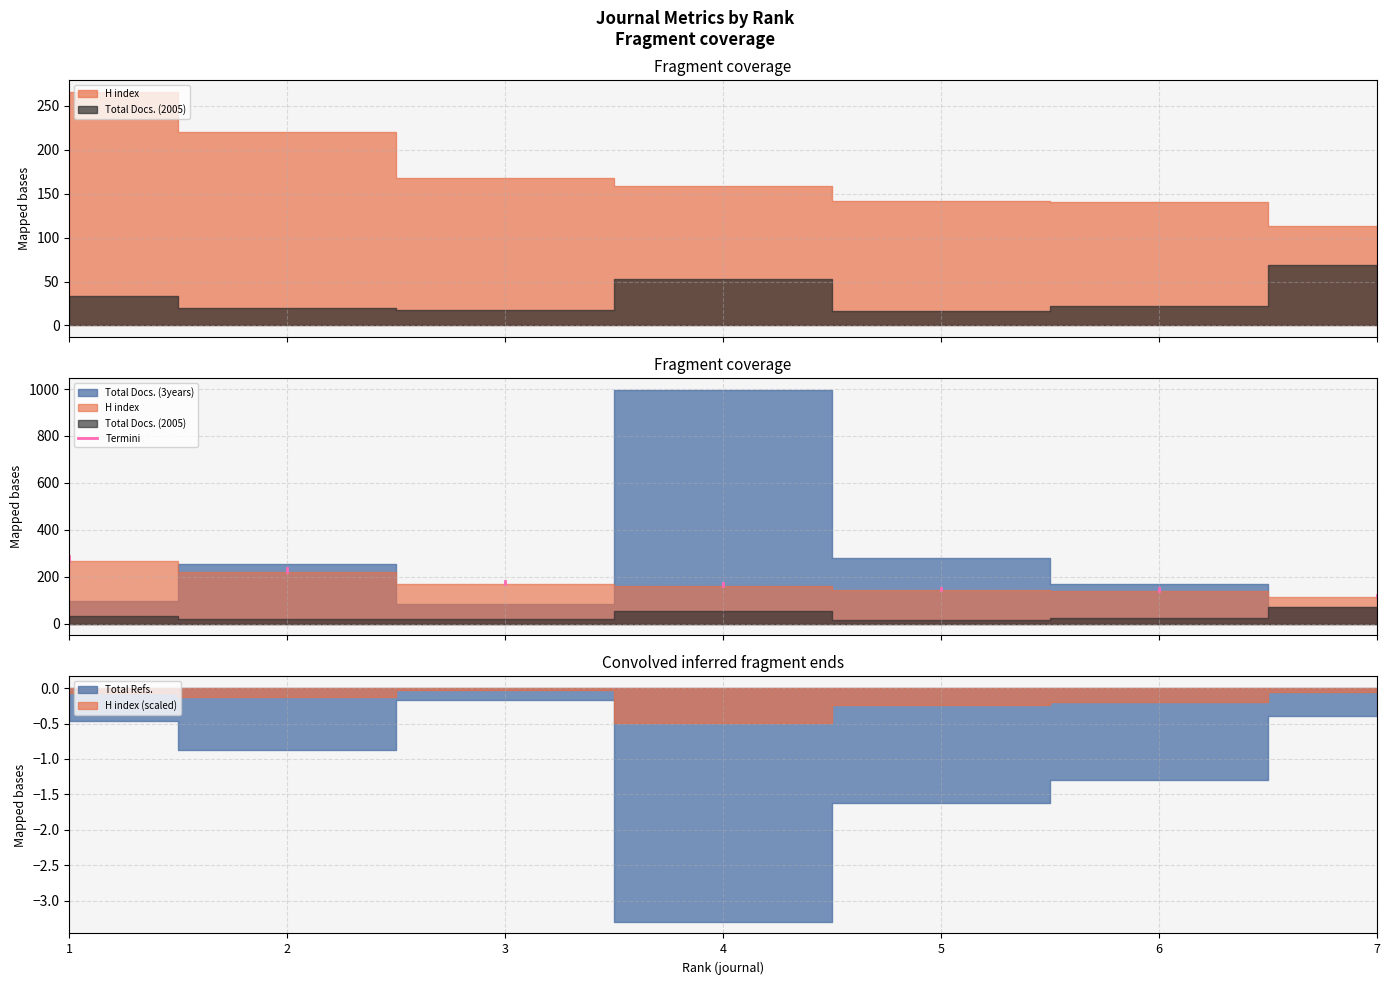

How many values exceed 287?

1